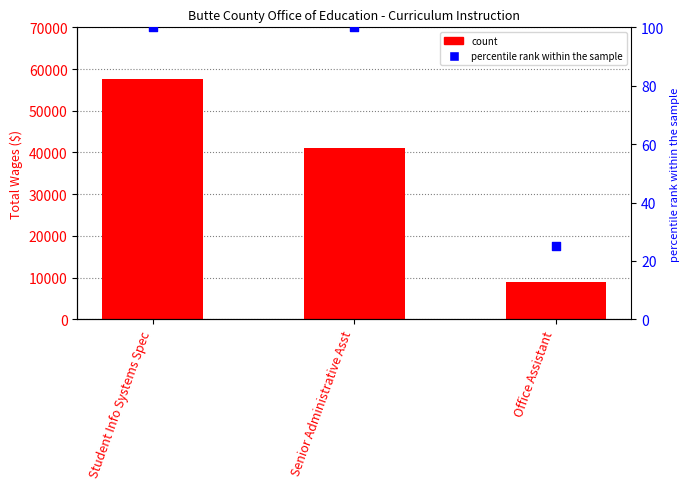

Is the value of Total Wages at Office Assistant greater than the value of percentile rank within the sample at Senior Administrative Asst?

Yes